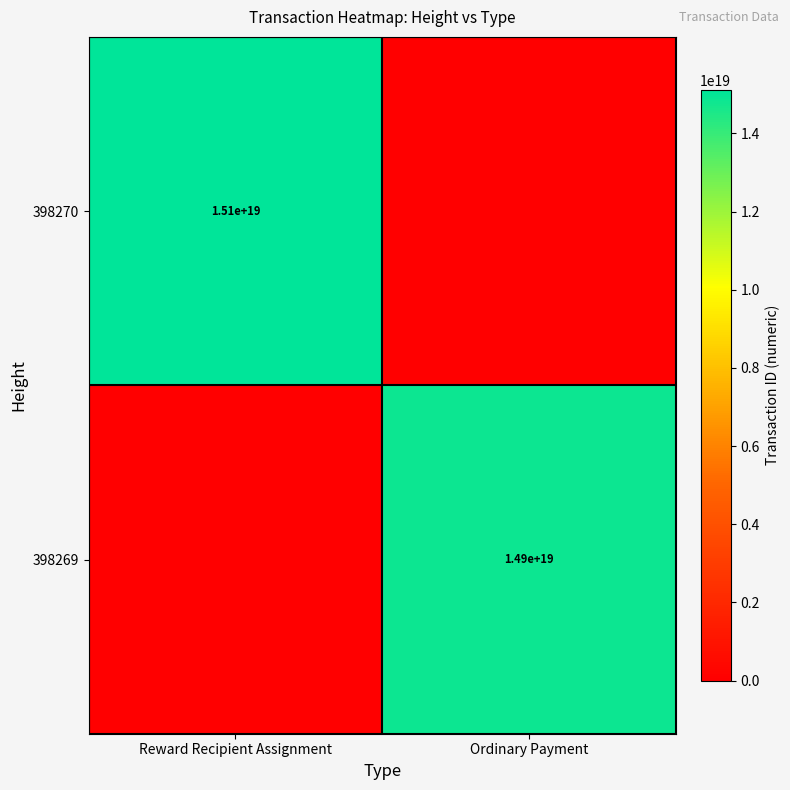

Is the value of 398269 at Ordinary Payment greater than the value of 398270 at Reward Recipient Assignment?

No